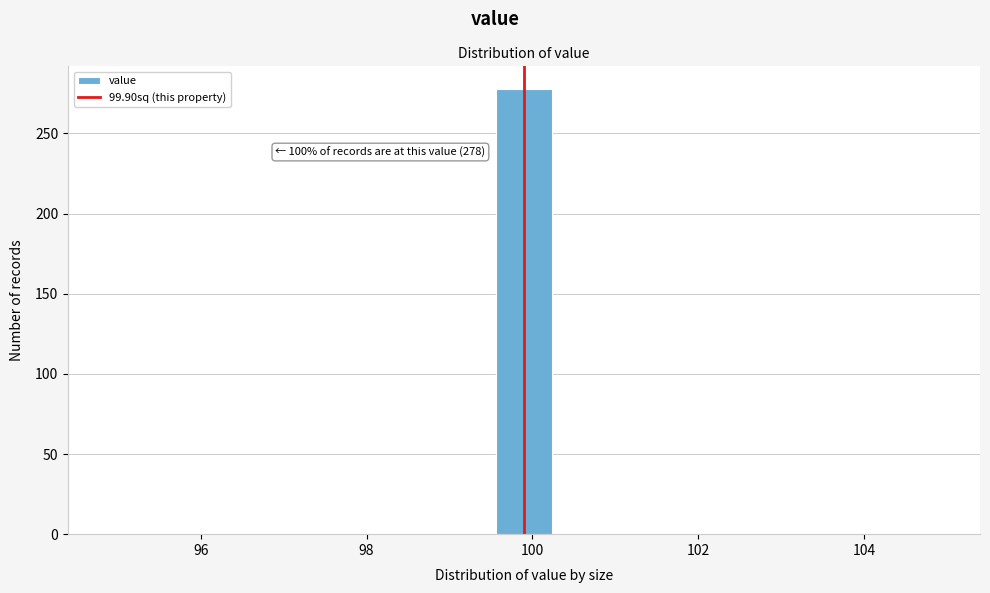

Around what value on the x-axis is the tallest bar? Give the approximate position of its centre, as read against the axis.

100.0